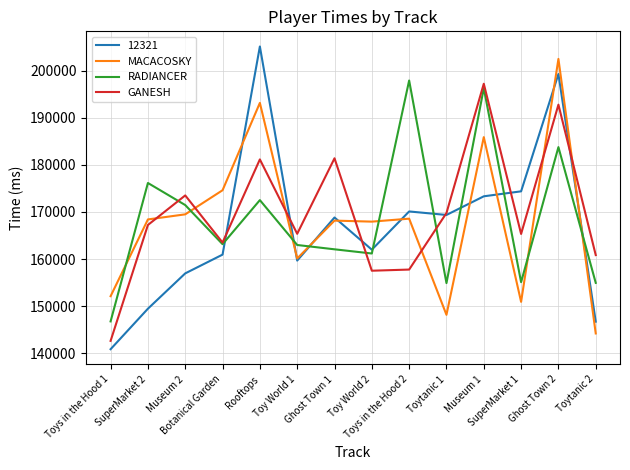

List the series in order of their peak value, lowest first.

GANESH, RADIANCER, MACACOSKY, 12321